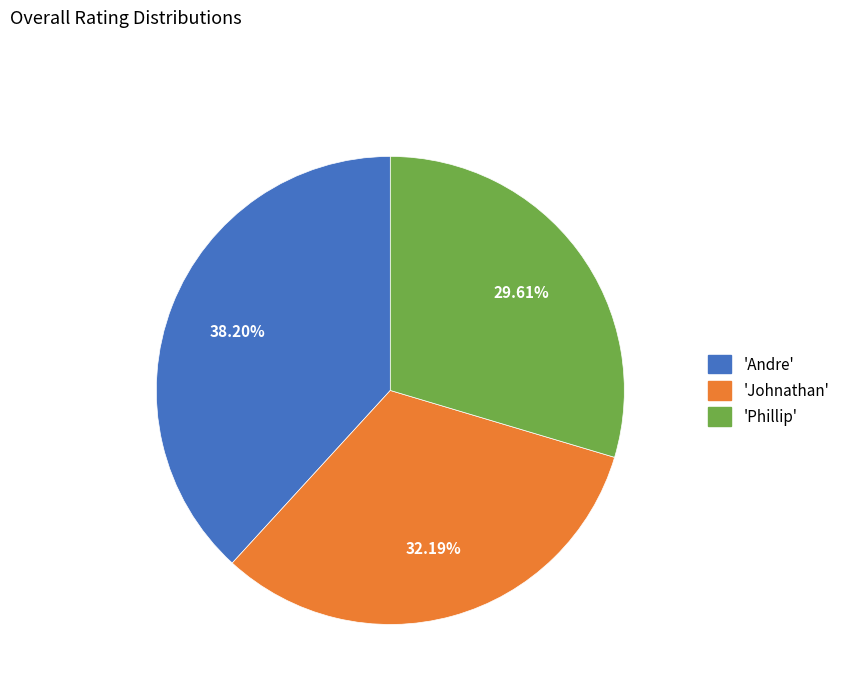

Does any single category account for the majority?

No